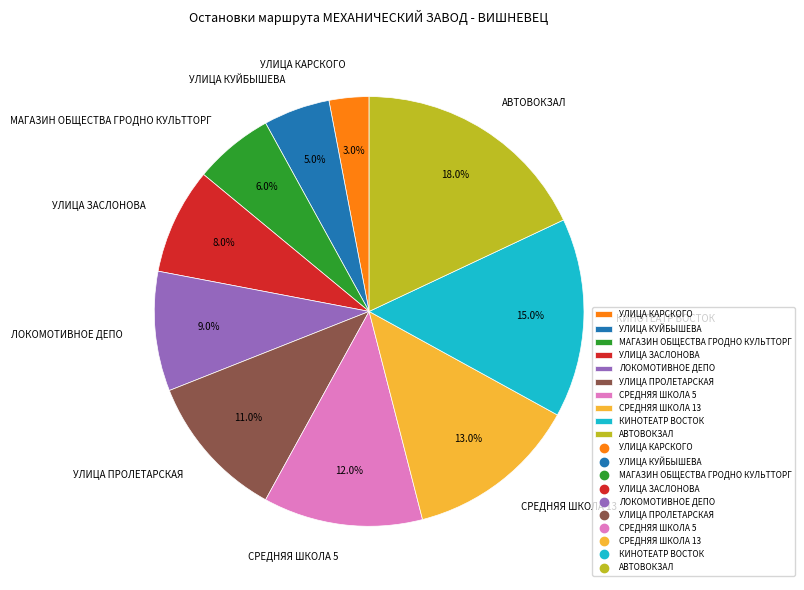

Which category has the smallest portion of the pie?

УЛИЦА КАРСКОГО